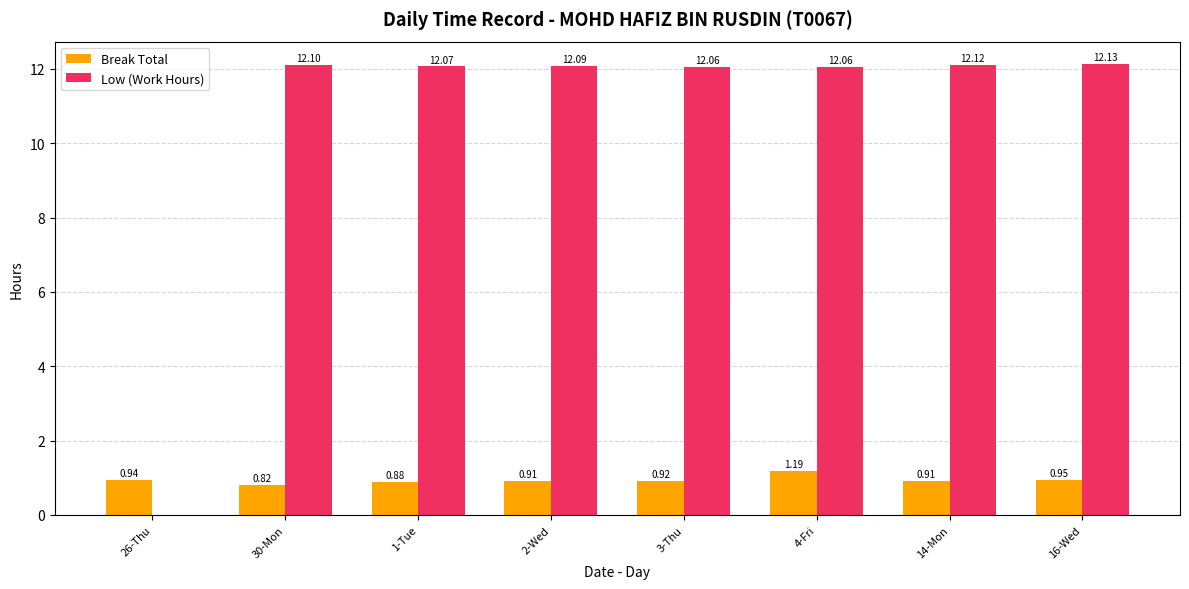

Between 4-Fri and 14-Mon, which series saw the biggest shift?

Break Total